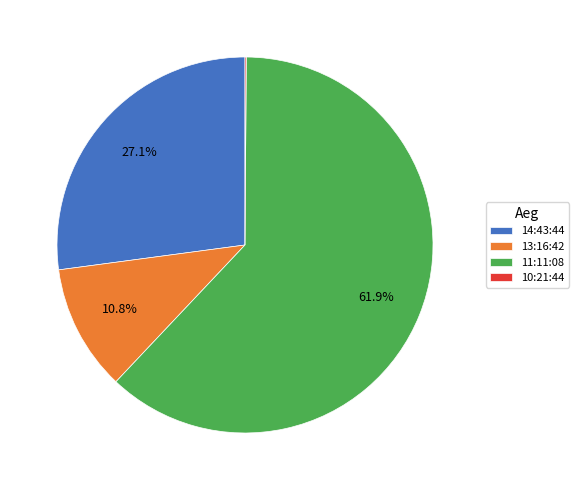

Approximately how many times larger is the value at 14:43:44 compared to 13:16:42?

2.5